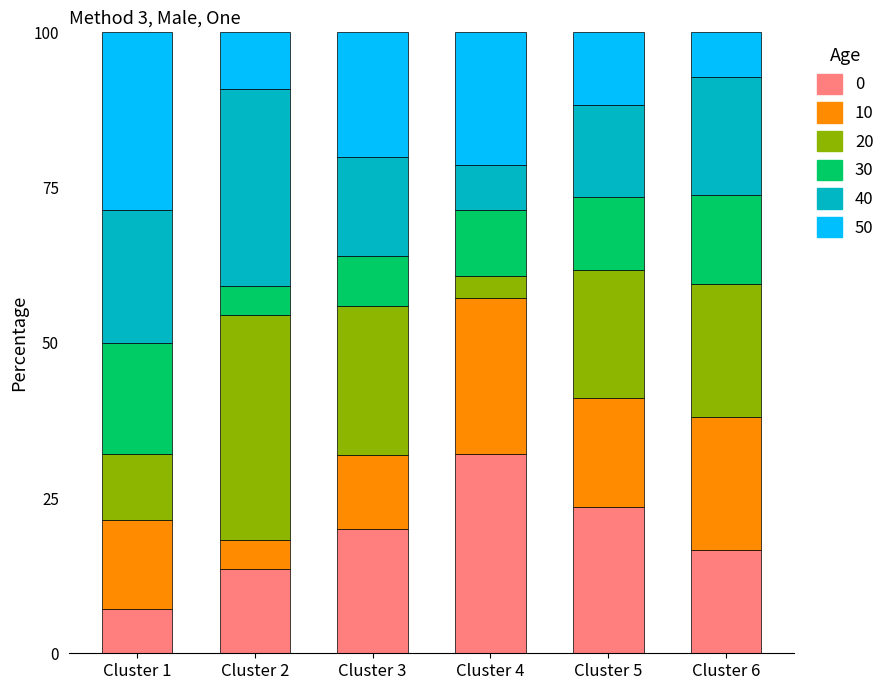

What is the total value across all series at Cluster 4?

100.0